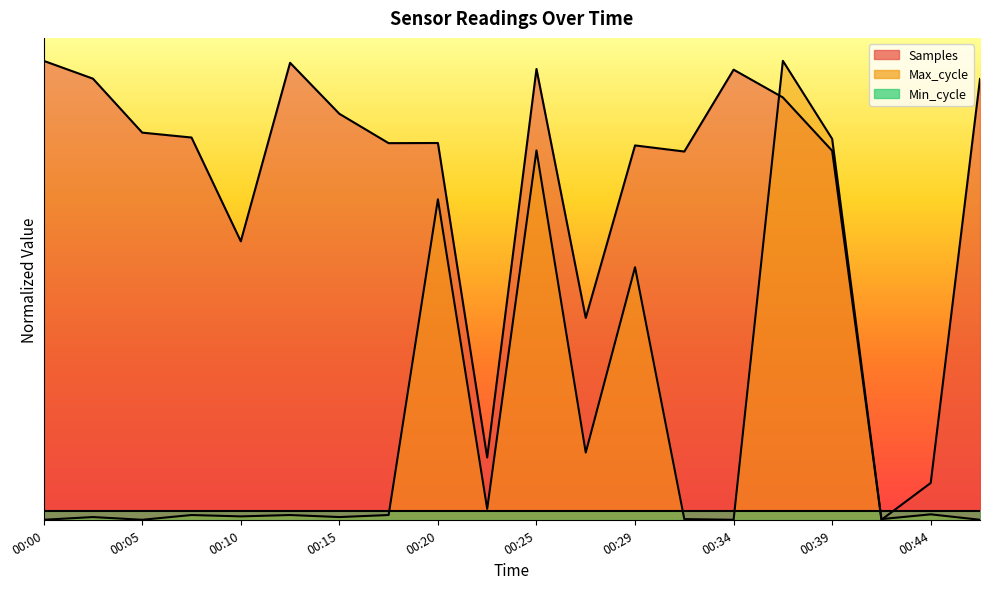

What are all the series names shown in the legend?

Samples, Max_cycle, Min_cycle